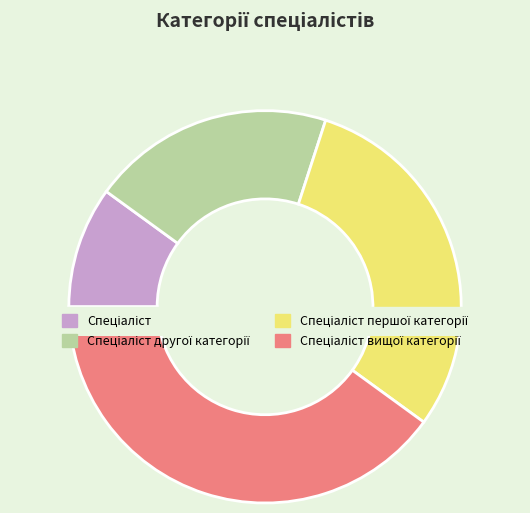

What is the largest slice in the pie chart?

Спеціаліст вищої категорії